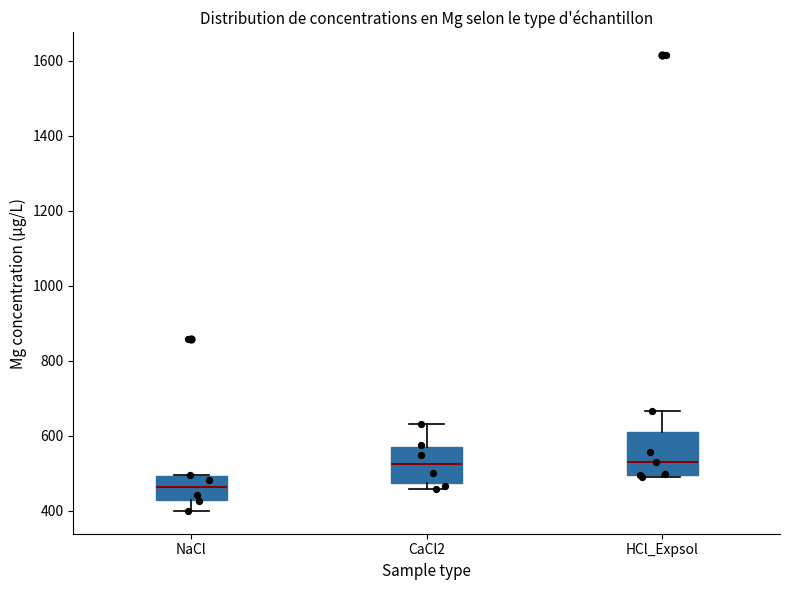

Where does the upper whisker of the box for CaCl2 end on the y-axis? The values are not printed on the chart, so give them approximately, as read against the axis.

640